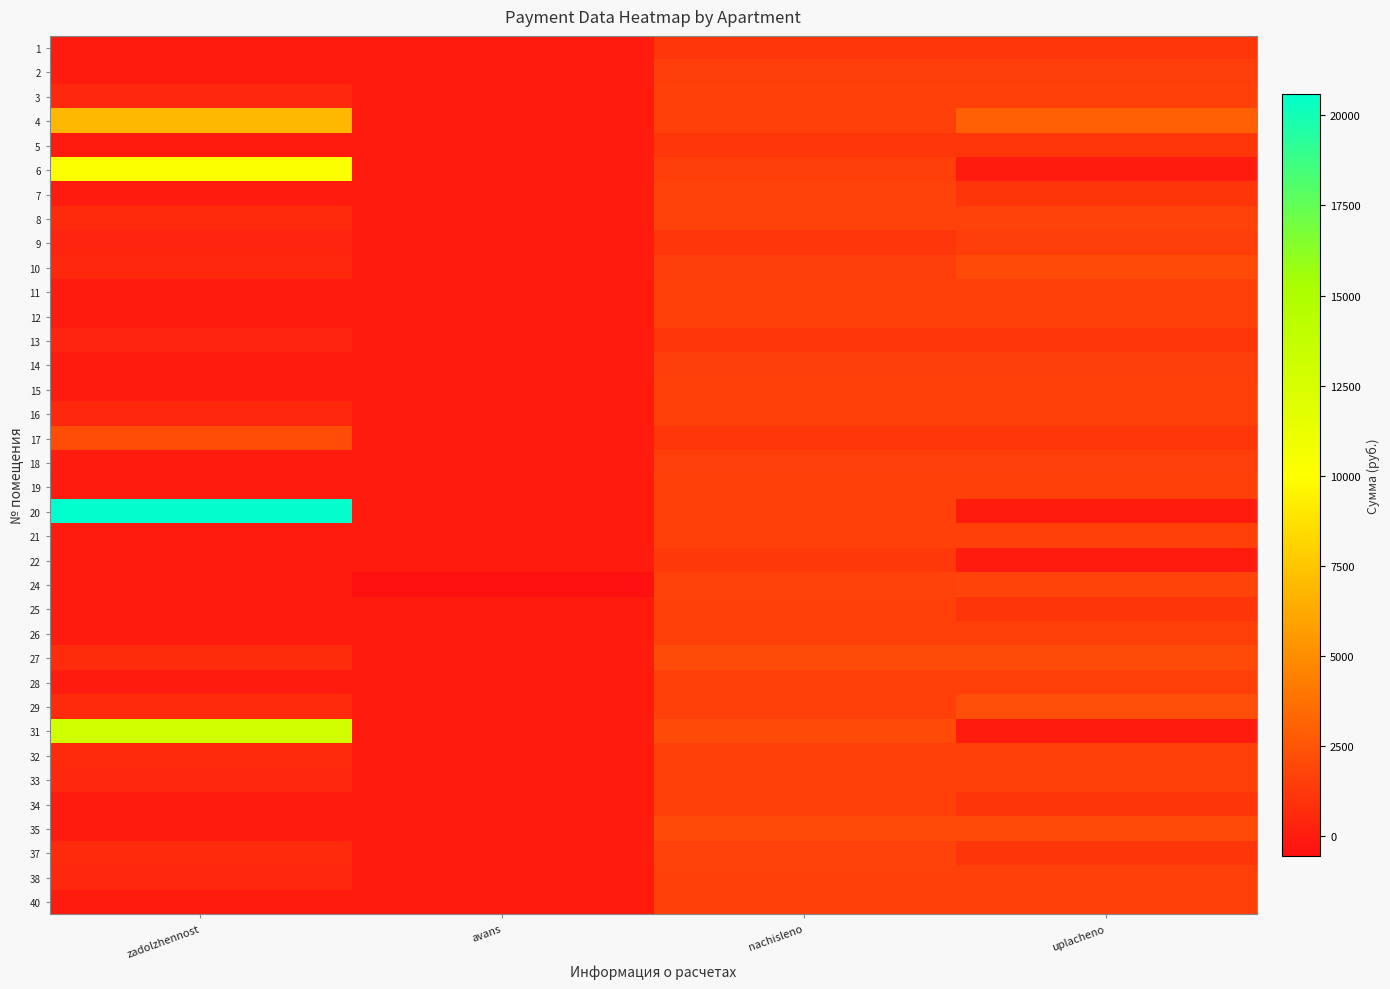

Rank the series by their maximum value, from highest to lowest.

20, 31, 6, 4, 29, 17, 27, 10, 35, 24, 8, 7, 37, 26, 32, 3, 12, 16, 33, 40, 25, 34, 11, 15, 38, 19, 28, 21, 18, 9, 14, 2, 22, 5, 1, 13